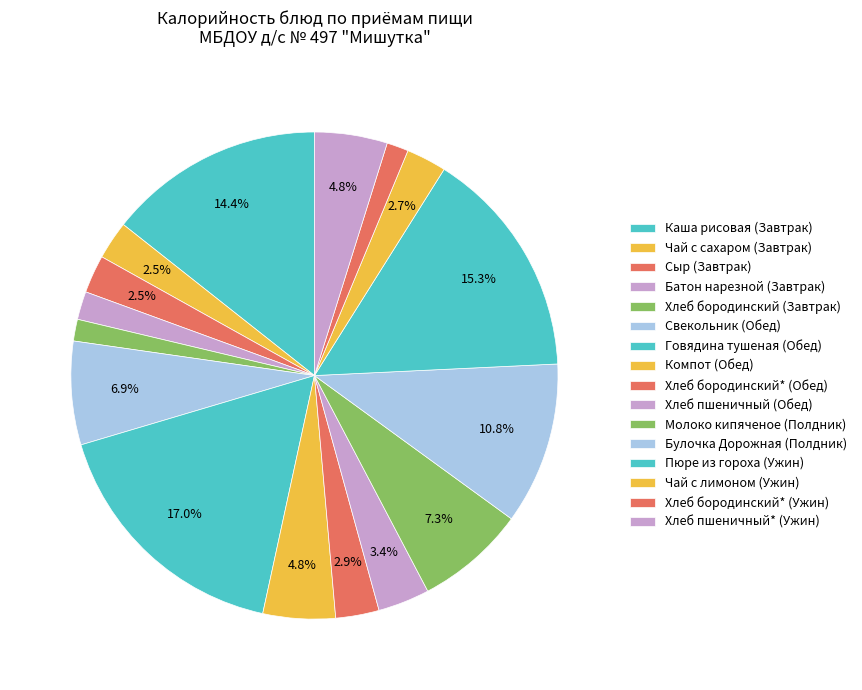

Count the number of slices in the pie.

16